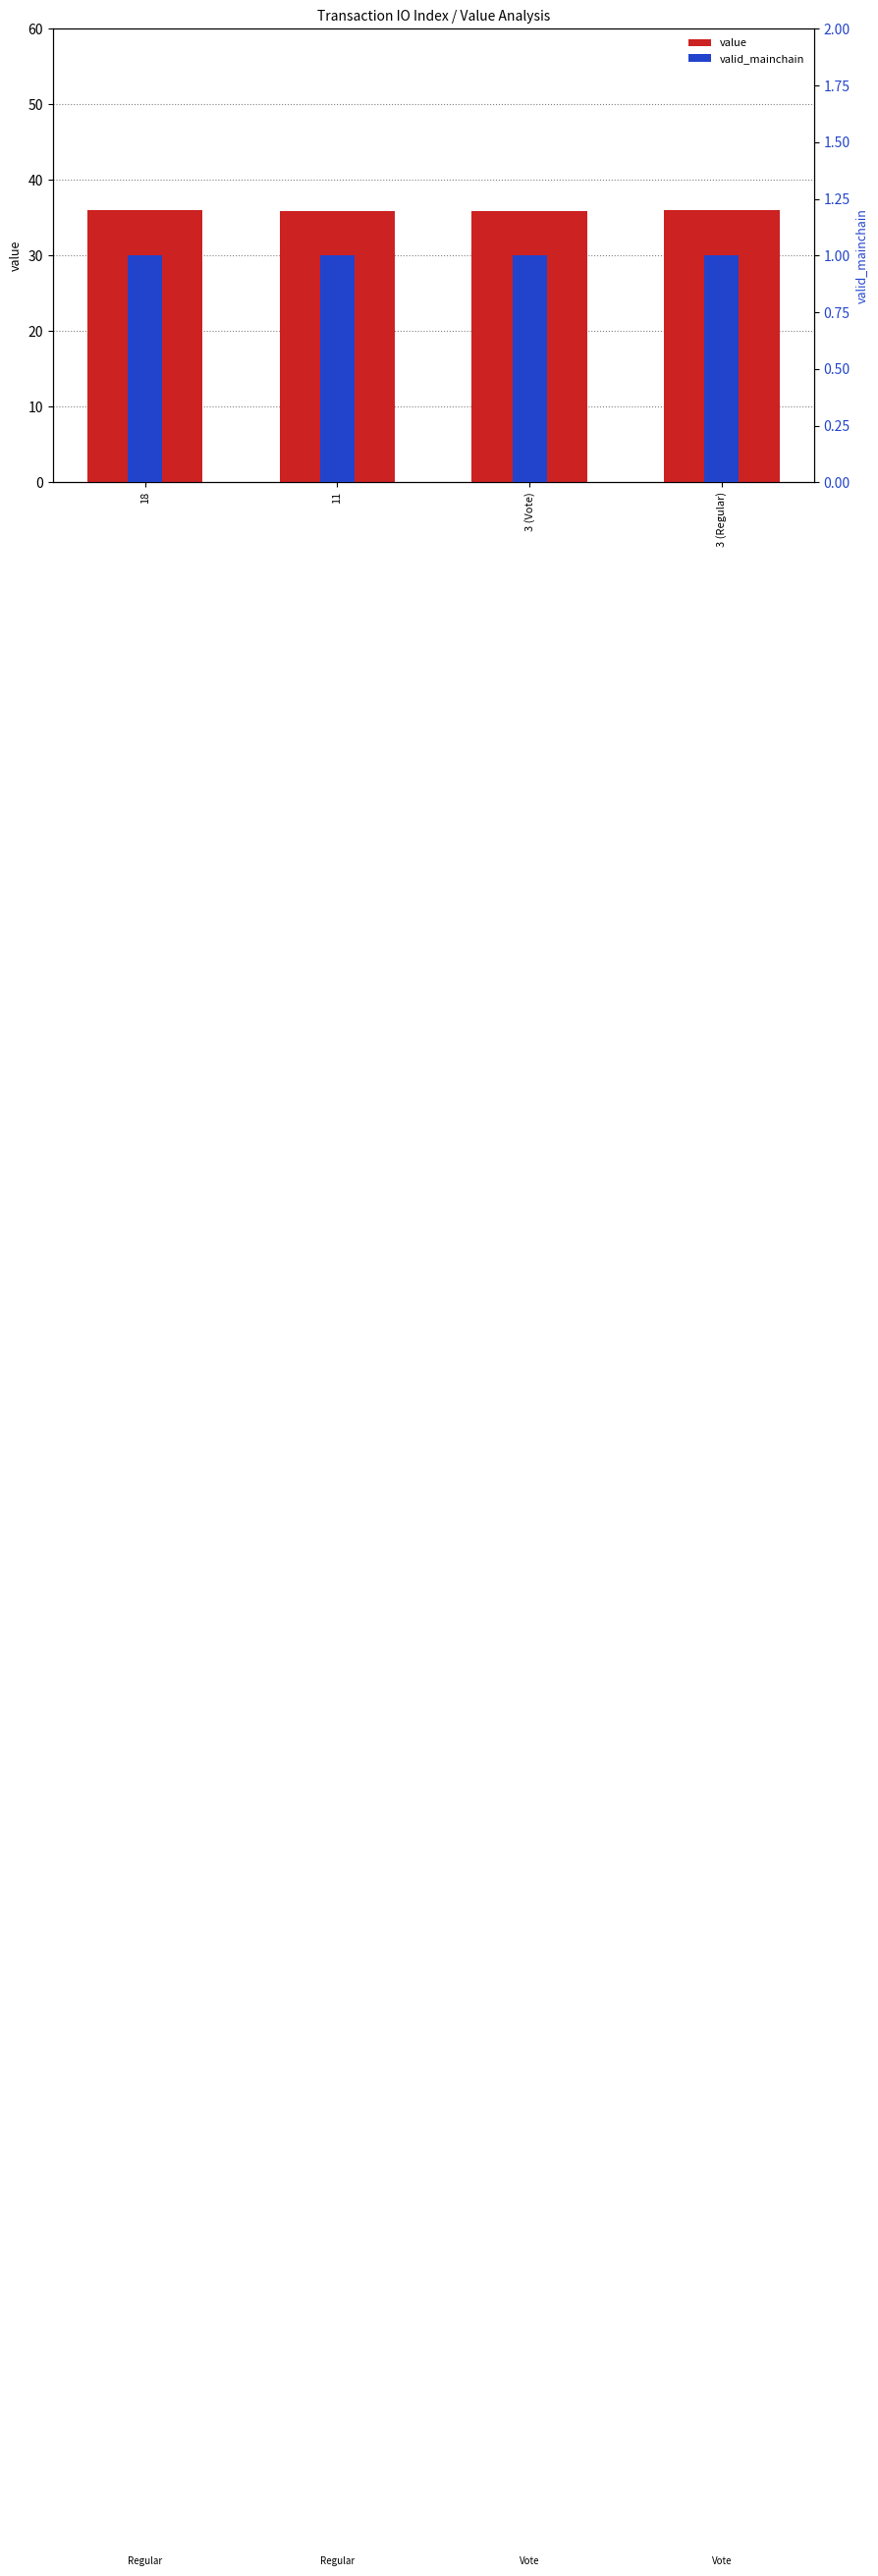

Is the value of value at 11 greater than the value of valid_mainchain at 3 (Regular)?

Yes